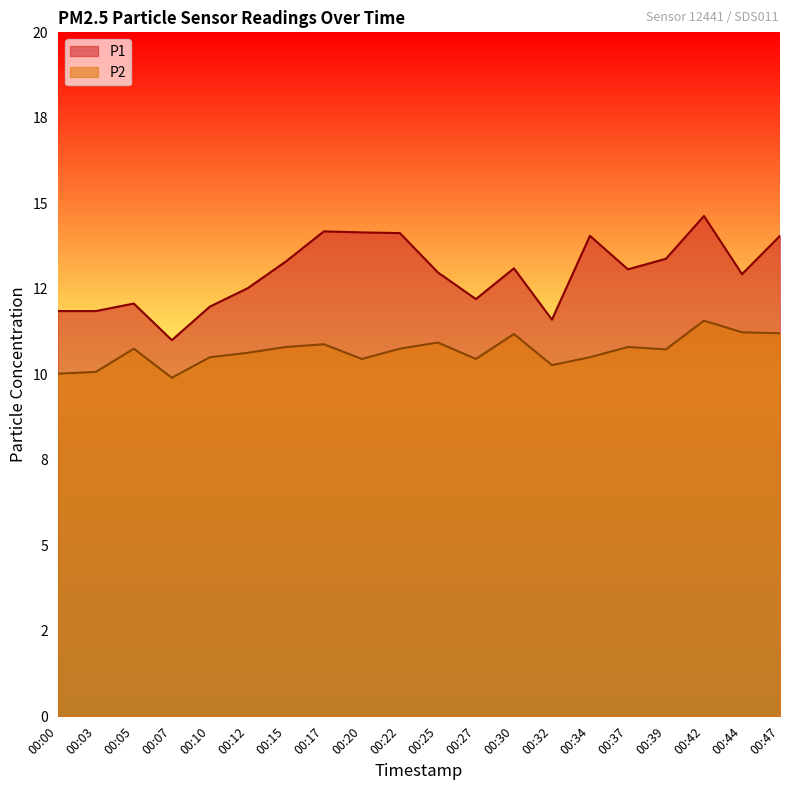

True or false: P1 and P2 cross at least once.

False